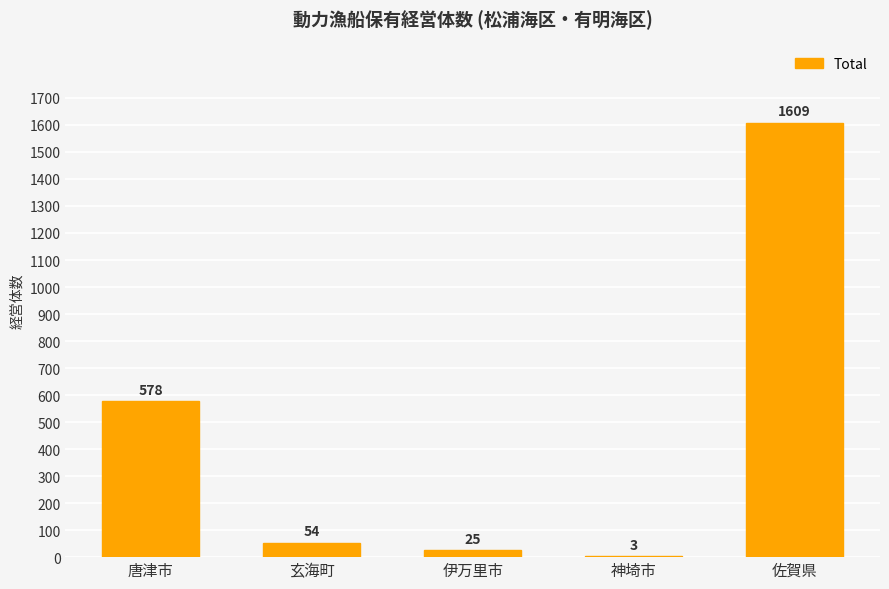

What value does the data have at 佐賀県, to the nearest 50?

1600